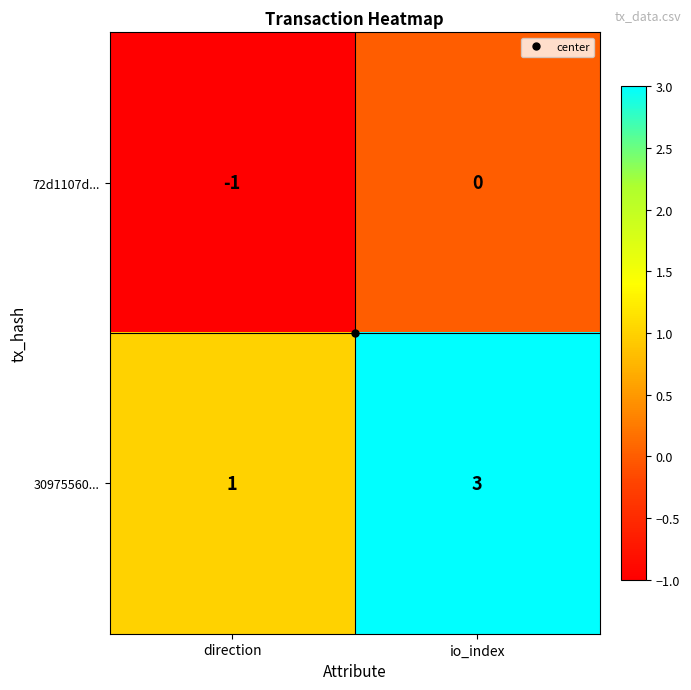

Which series has the largest total across all categories?

30975560...